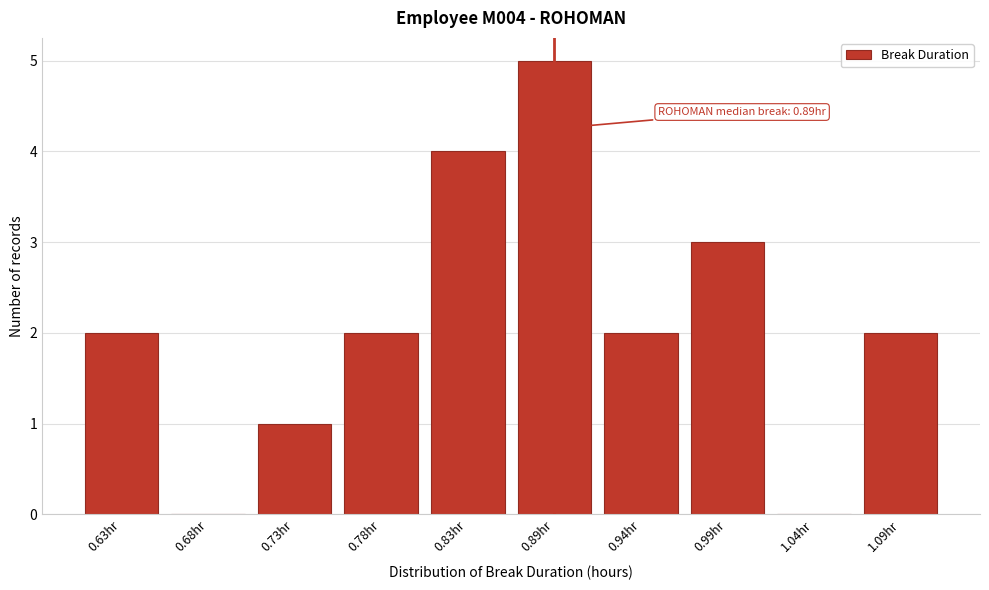

Reading left to right, list all the values displayed in this chart.

0.63hr=2	0.68hr=0	0.73hr=1	0.78hr=2	0.83hr=4	0.89hr=5	0.94hr=2	0.99hr=3	1.04hr=0	1.09hr=2